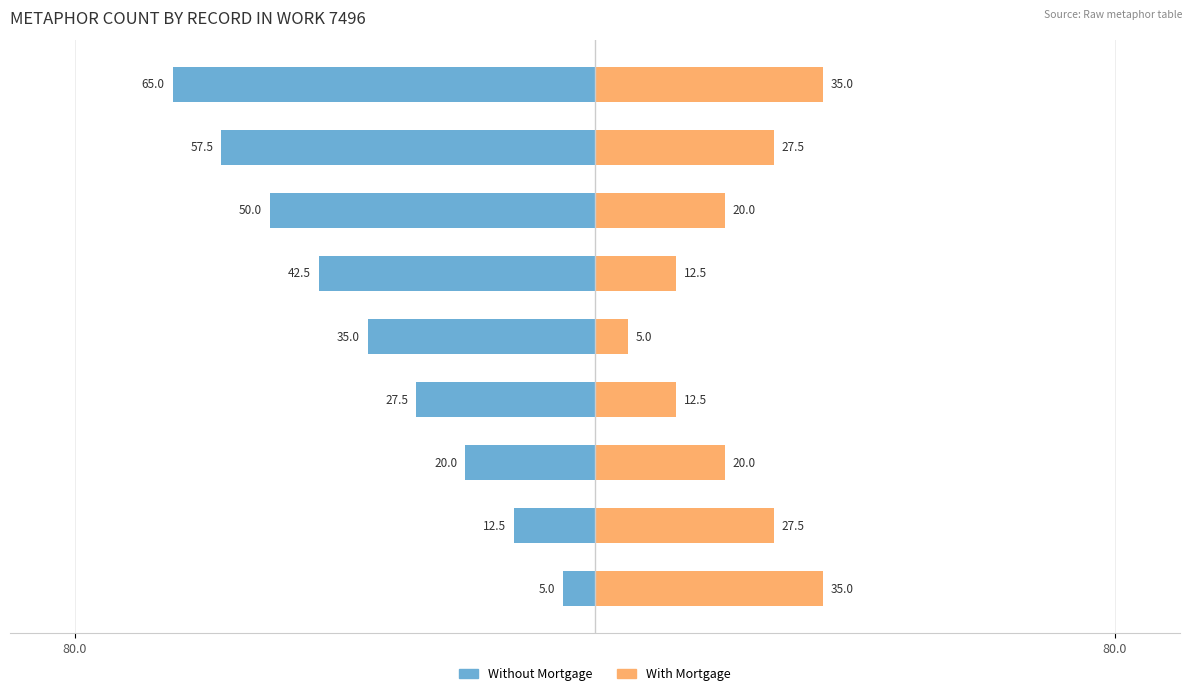

What is the difference between the Without Mortgage values at id 21324 and id 21325?

7.5